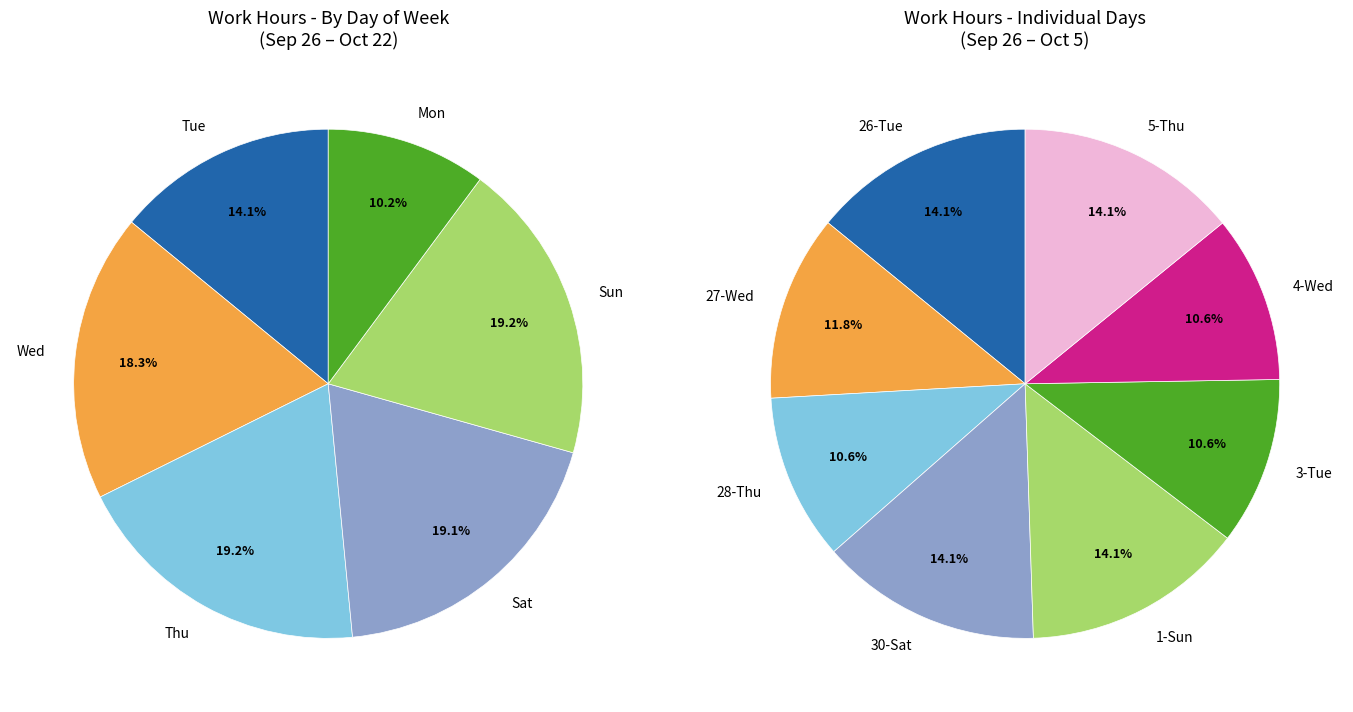

Is 14-Sat the majority of the pie?

No